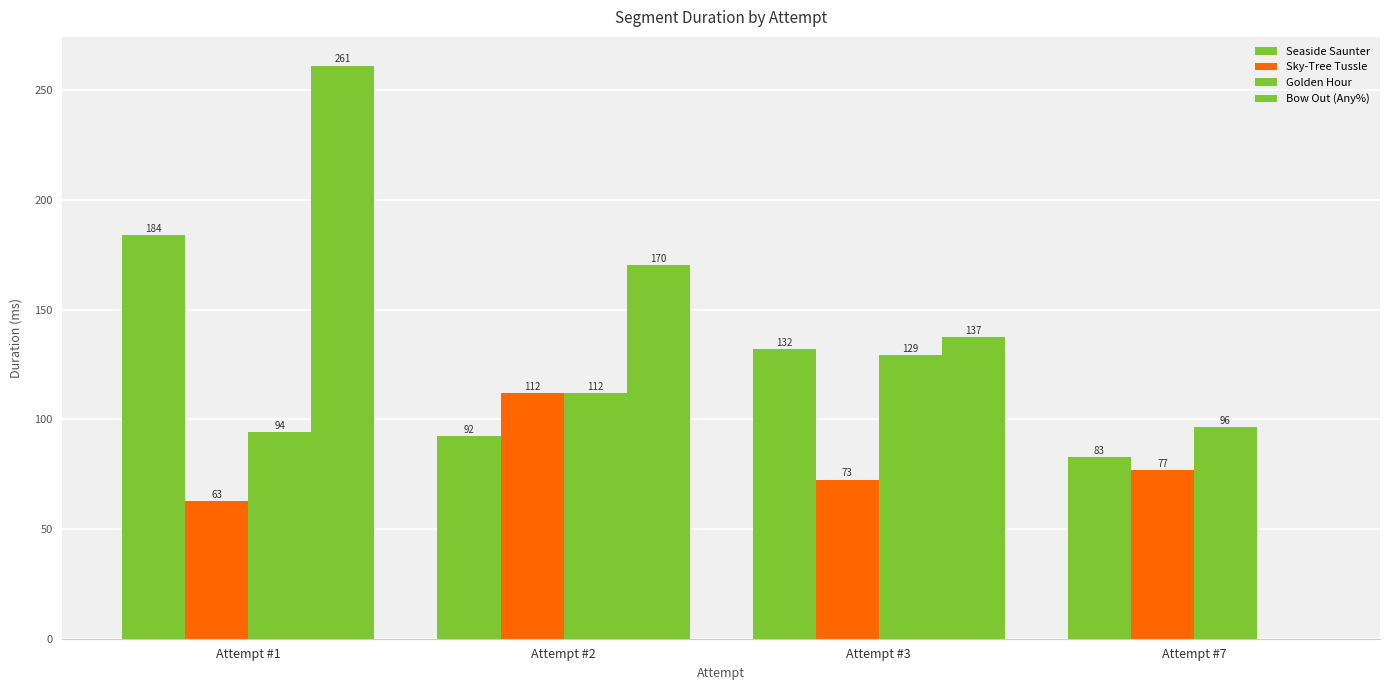

The value of Bow Out (Any%) at Attempt #7 is 0.0. True or false?

True